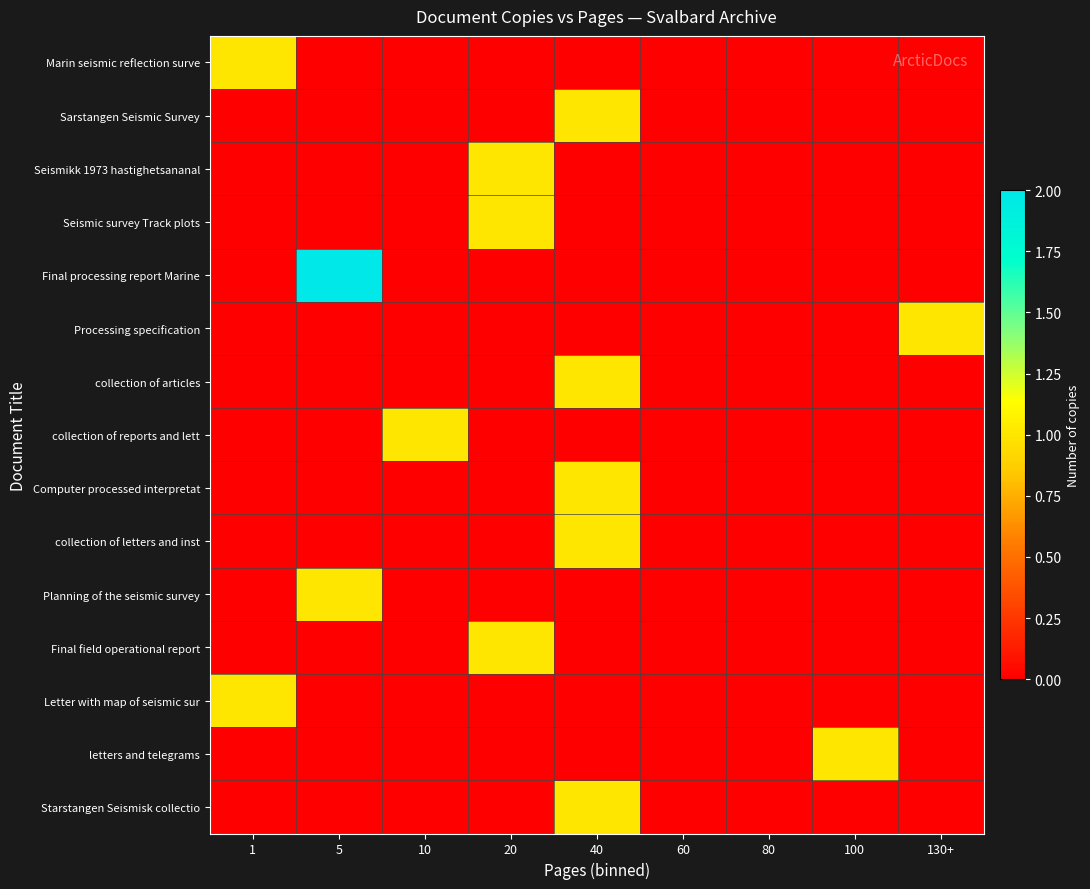

Reading left to right, extract all data points from this chart.

Marin seismic reflection surve: 1=1	5=0	10=0	20=0	40=0	60=0	80=0	100=0	130+=0
Sarstangen Seismic Survey: 1=0	5=0	10=0	20=0	40=1	60=0	80=0	100=0	130+=0
Seismikk 1973 hastighetsananal: 1=0	5=0	10=0	20=1	40=0	60=0	80=0	100=0	130+=0
Seismic survey Track plots: 1=0	5=0	10=0	20=1	40=0	60=0	80=0	100=0	130+=0
Final processing report Marine: 1=0	5=2	10=0	20=0	40=0	60=0	80=0	100=0	130+=0
Processing specification: 1=0	5=0	10=0	20=0	40=0	60=0	80=0	100=0	130+=1
collection of articles: 1=0	5=0	10=0	20=0	40=1	60=0	80=0	100=0	130+=0
collection of reports and lett: 1=0	5=0	10=1	20=0	40=0	60=0	80=0	100=0	130+=0
Computer processed interpretat: 1=0	5=0	10=0	20=0	40=1	60=0	80=0	100=0	130+=0
collection of letters and inst: 1=0	5=0	10=0	20=0	40=1	60=0	80=0	100=0	130+=0
Planning of the seismic survey: 1=0	5=1	10=0	20=0	40=0	60=0	80=0	100=0	130+=0
Final field operational report: 1=0	5=0	10=0	20=1	40=0	60=0	80=0	100=0	130+=0
Letter with map of seismic sur: 1=1	5=0	10=0	20=0	40=0	60=0	80=0	100=0	130+=0
letters and telegrams: 1=0	5=0	10=0	20=0	40=0	60=0	80=0	100=1	130+=0
Starstangen Seismisk collectio: 1=0	5=0	10=0	20=0	40=1	60=0	80=0	100=0	130+=0